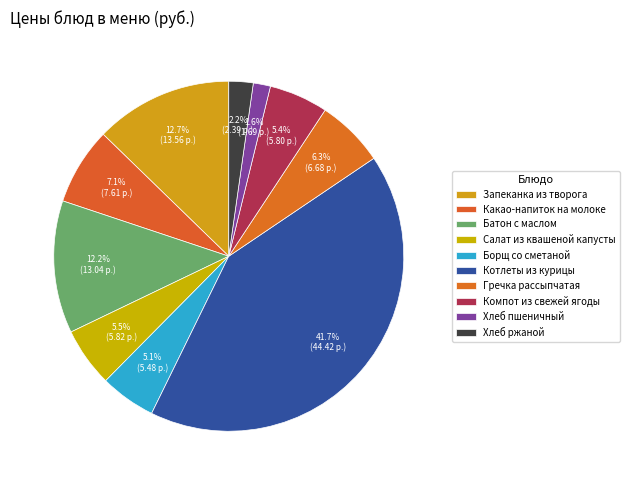

Count the number of slices in the pie.

10